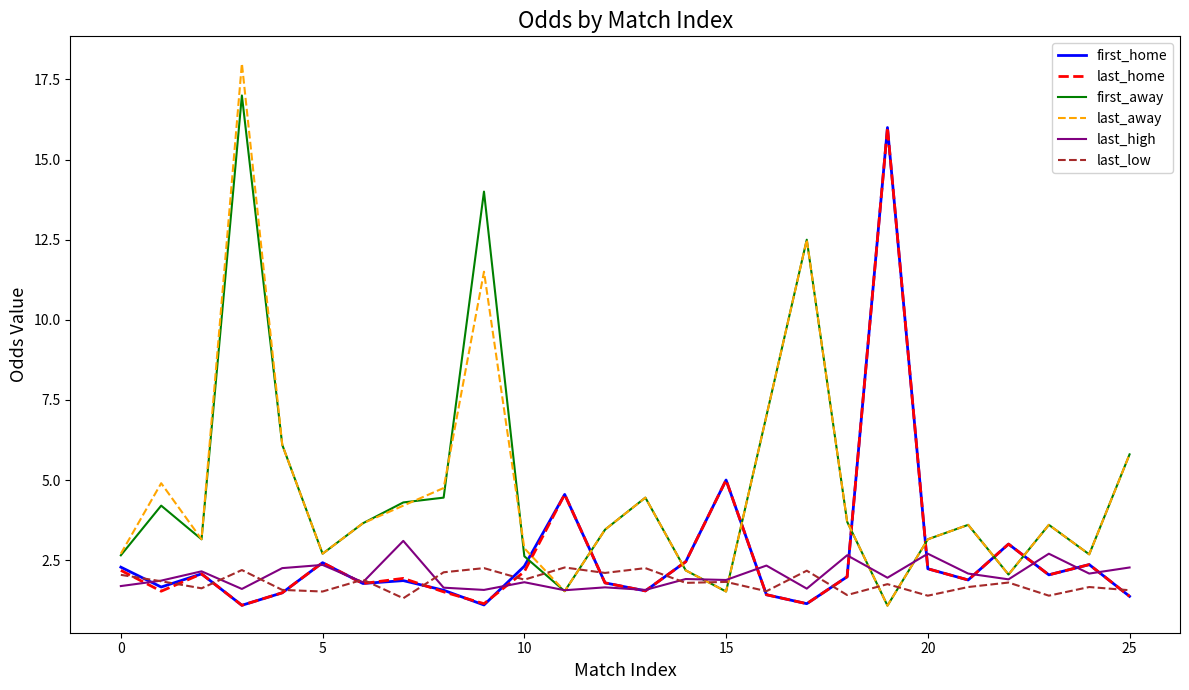

True or false: last_low and first_away intersect in this chart.

True